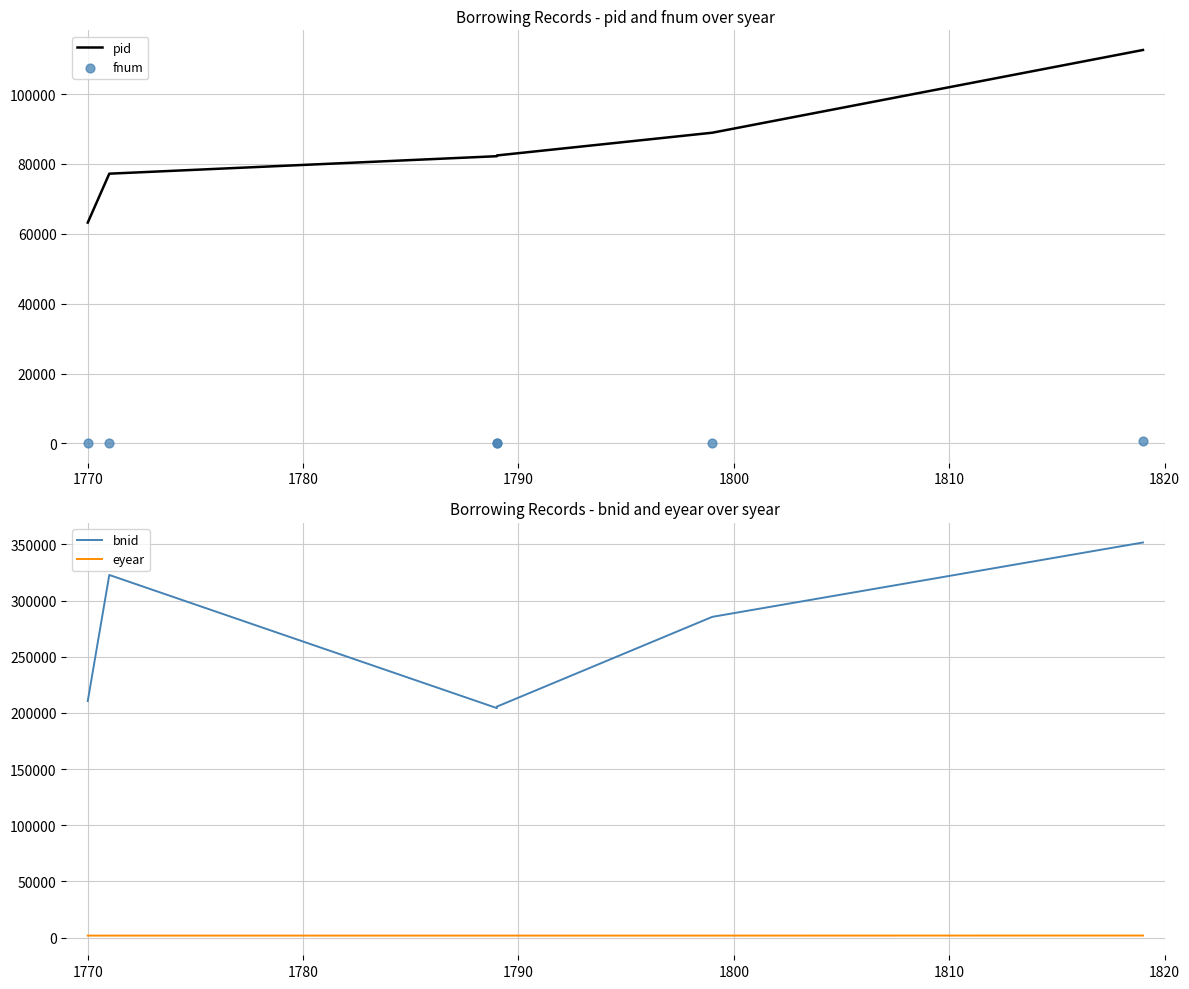

What are all the series names shown in the legend?

pid, fnum, bnid, eyear